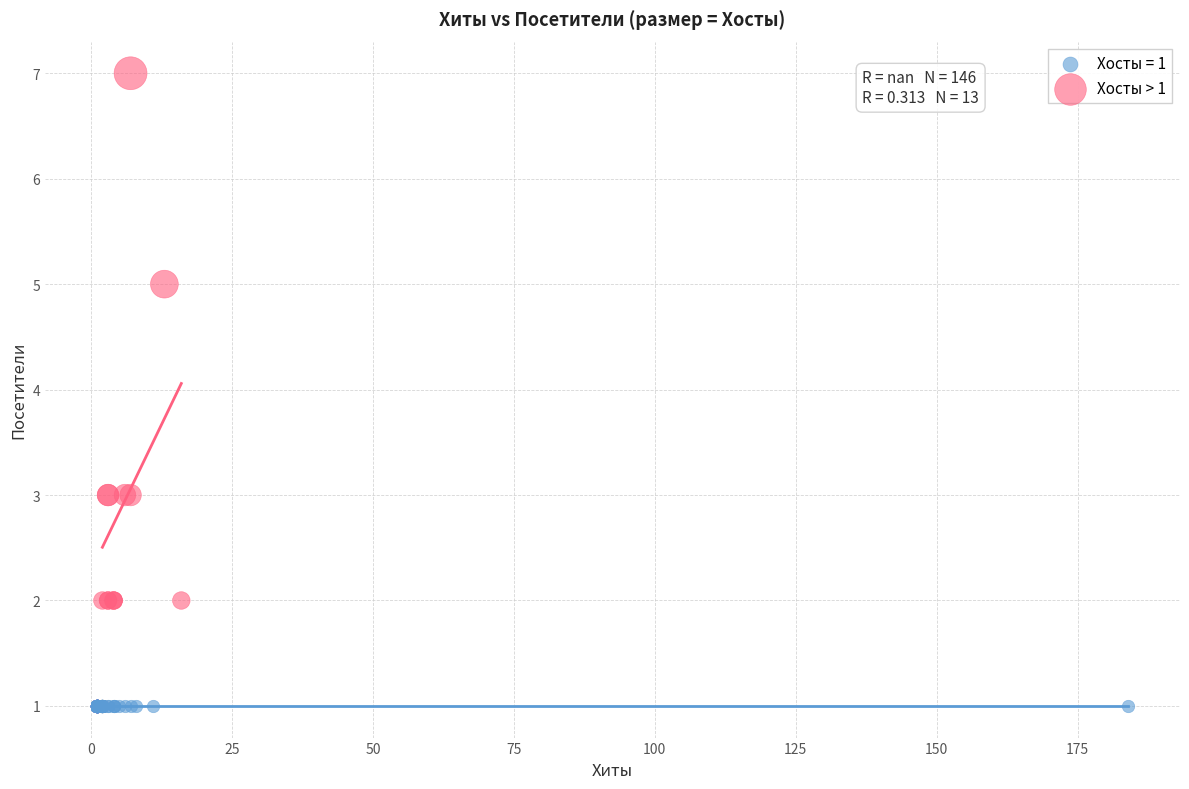

Which series contains the lowest Y value?

Хосты = 1